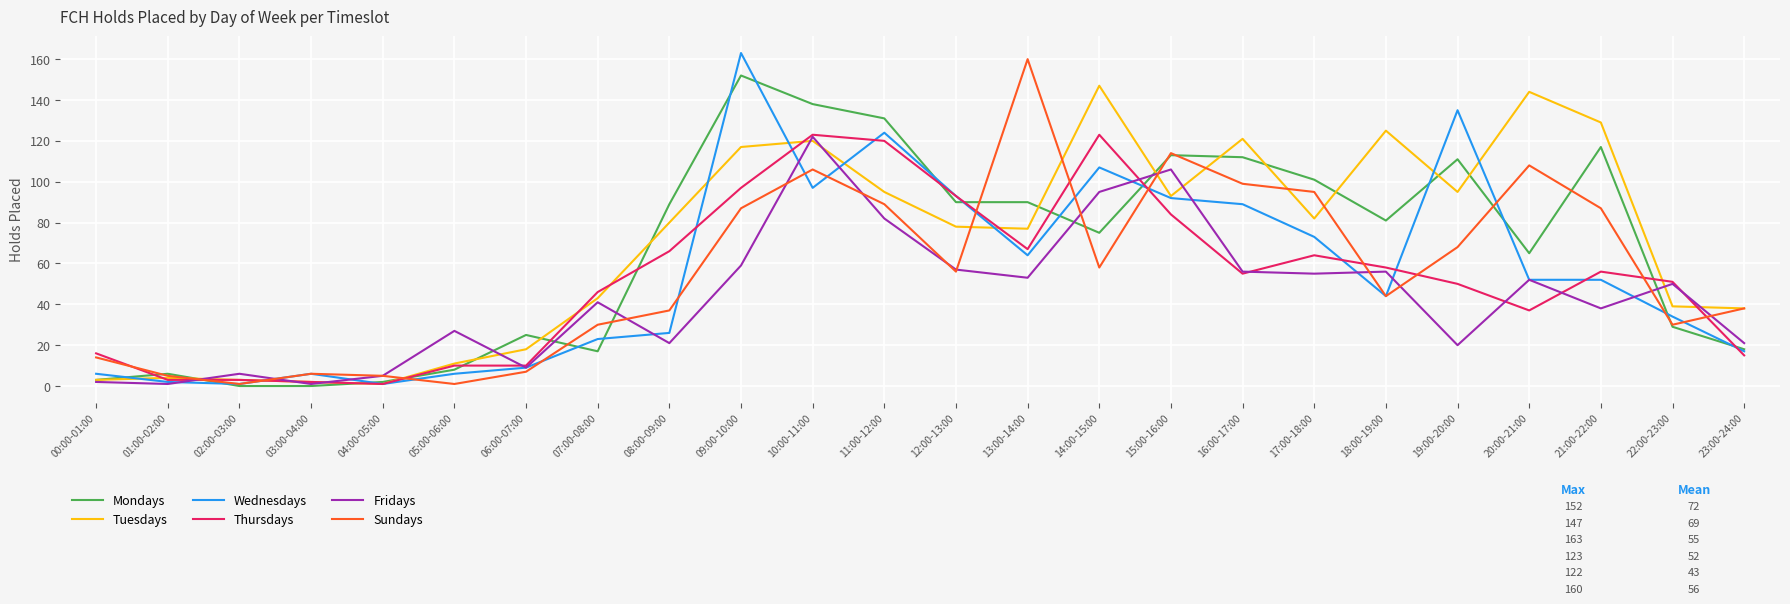

What is the approximate value of Mondays at 14:00-15:00?

75